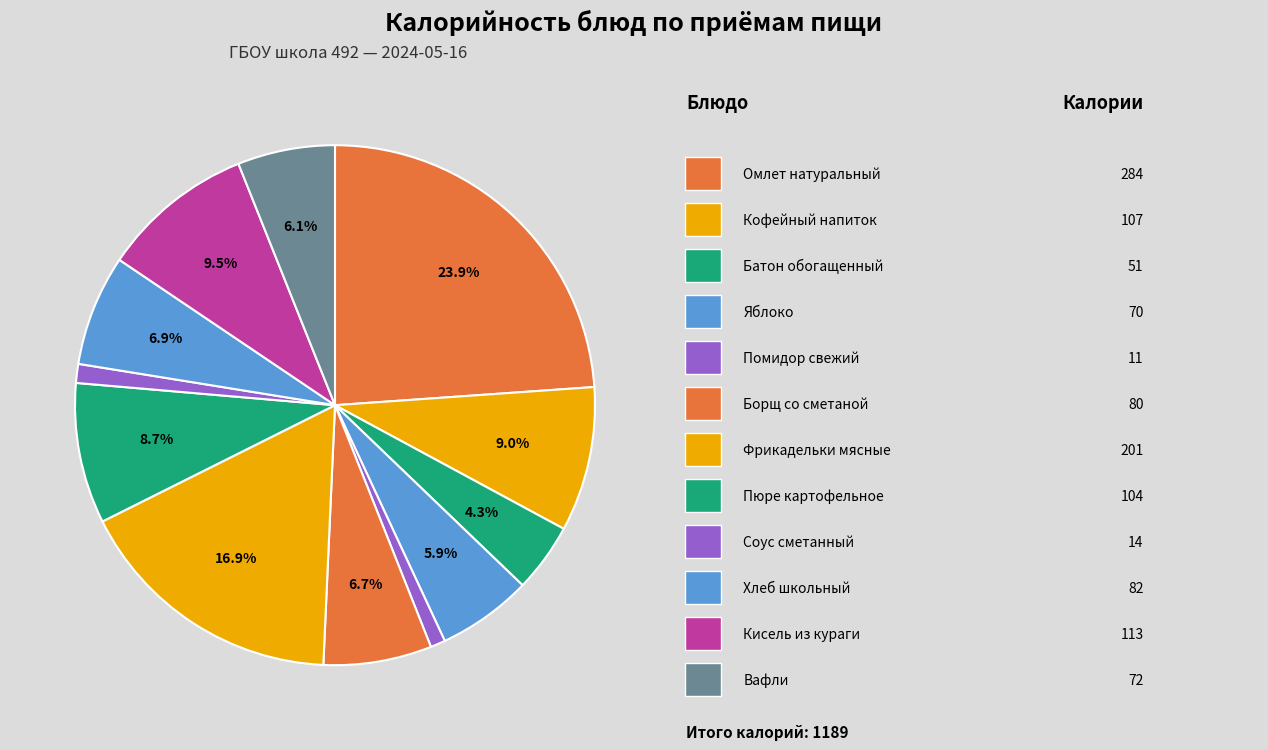

How many slices are in this pie chart?

12